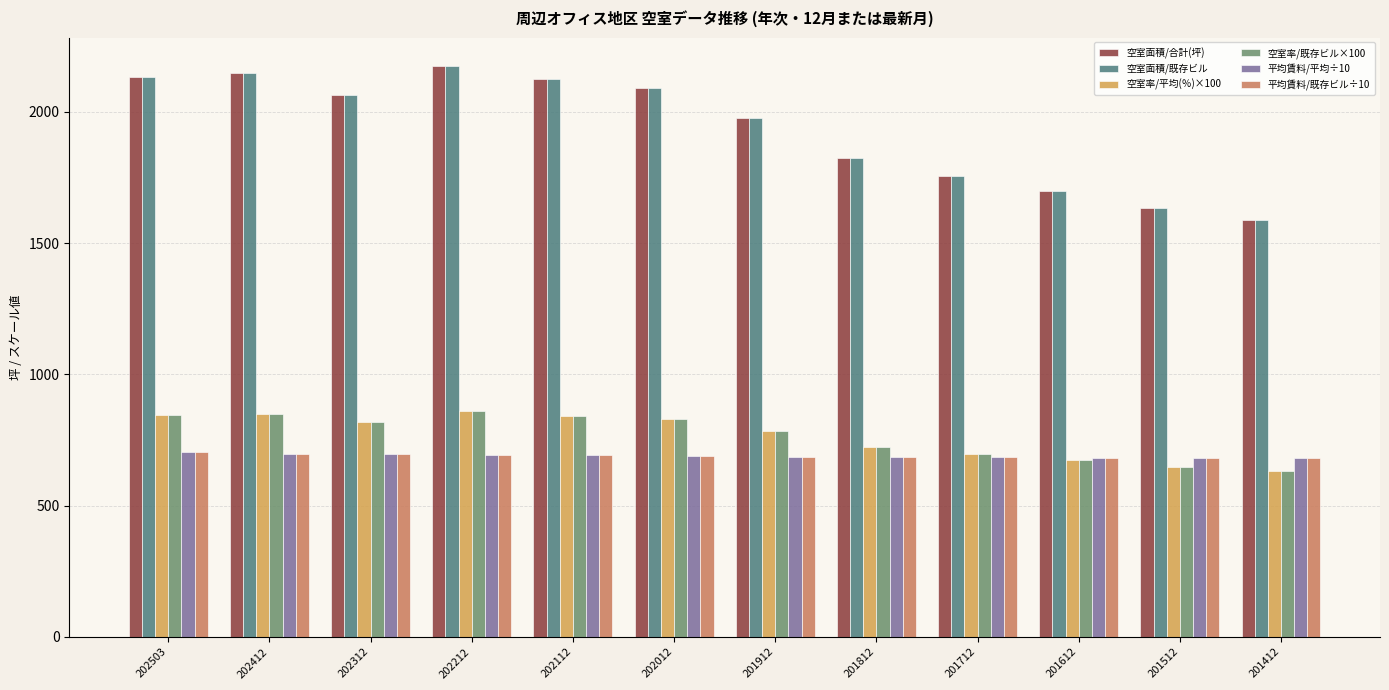

What is the difference between the highest and lowest values at 201512?

987